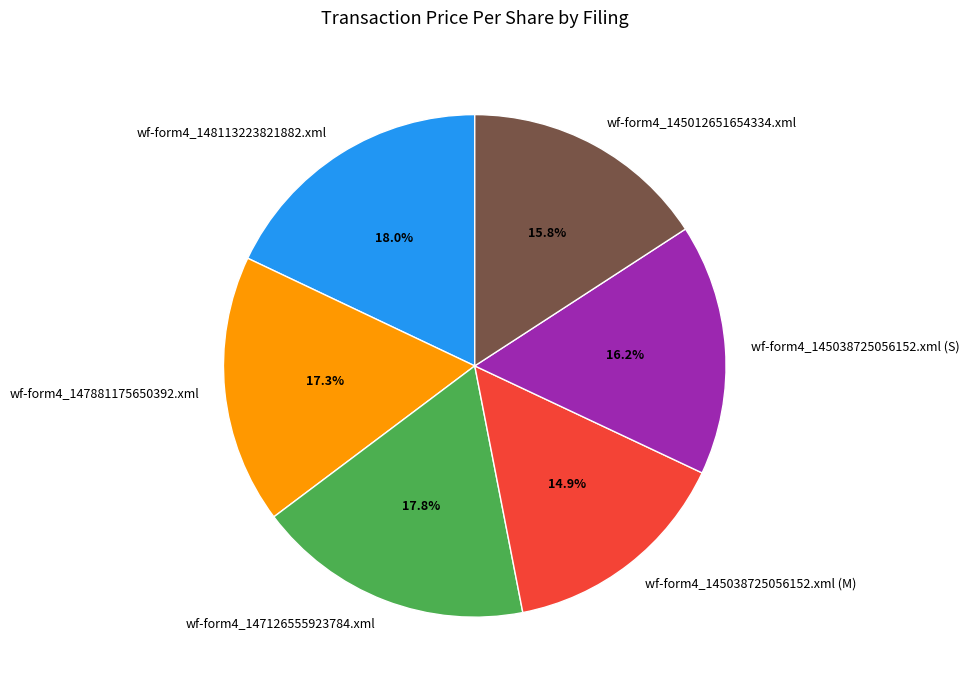

Combined, do wf-form4_147126555923784.xml and wf-form4_145038725056152.xml (S) account for over 50%?

No